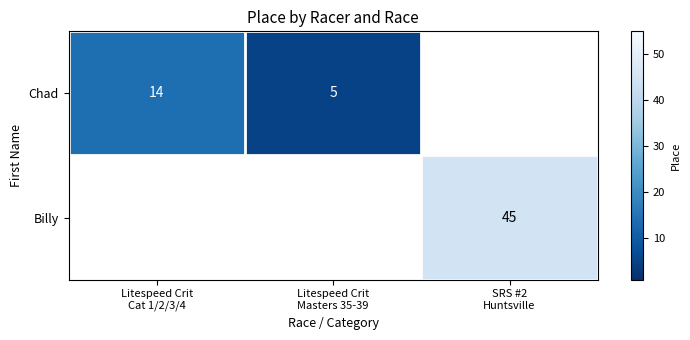

Which has a higher value, Litespeed Crit
Masters 35-39 or SRS #2
Huntsville?

SRS #2
Huntsville